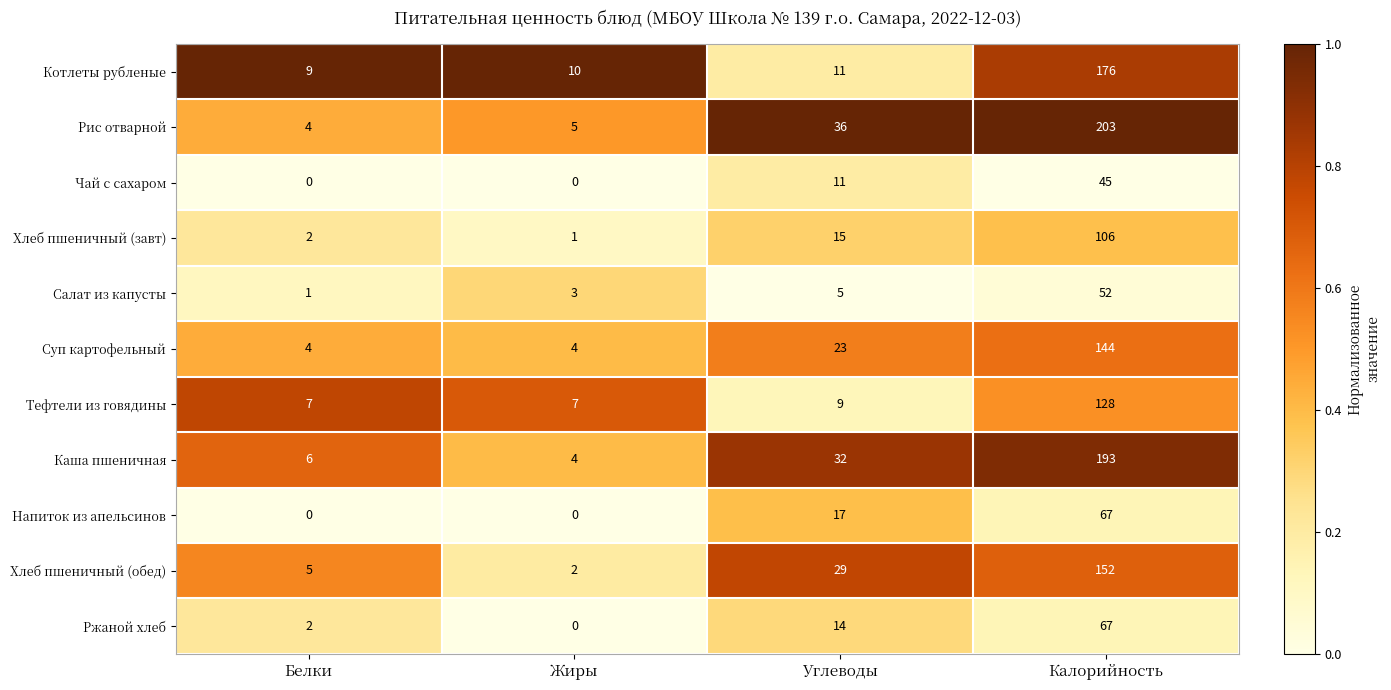

How many data points does each series have?

4